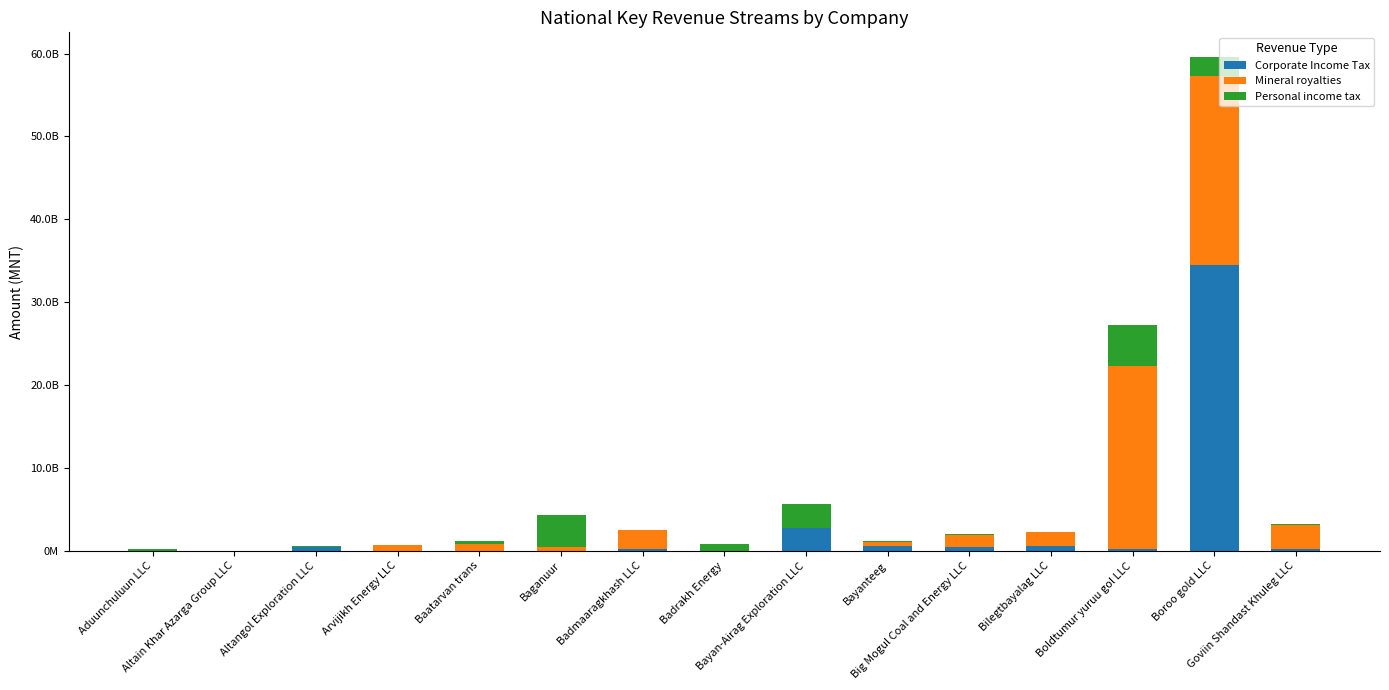

What is the difference between the maximum and minimum values in the Personal income tax series?

4952383178.2